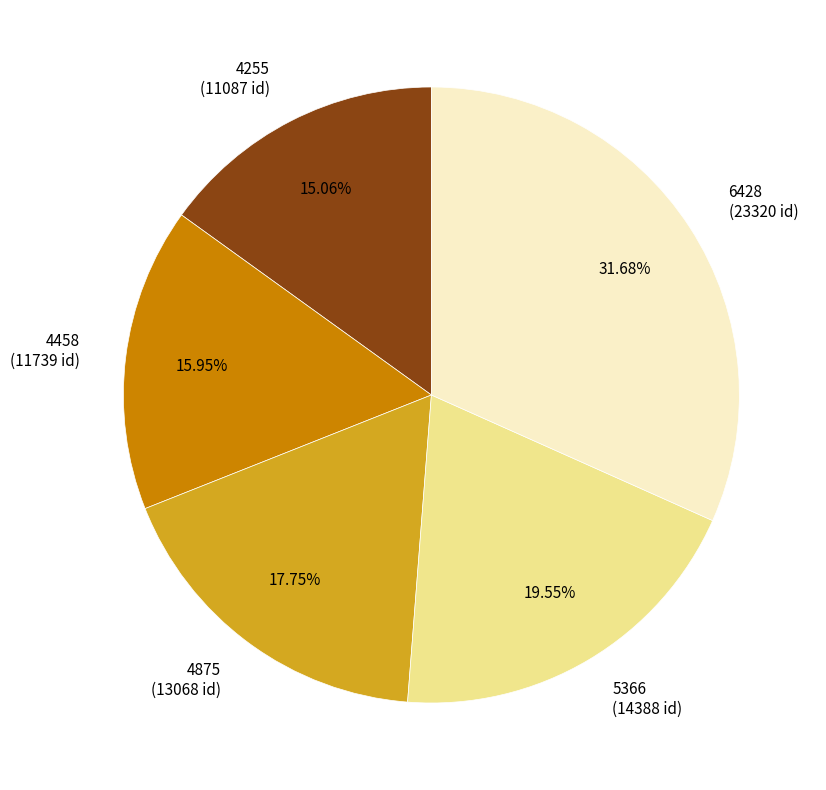

Rank the categories by value from lowest to highest.

4255, 4458, 4875, 5366, 6428